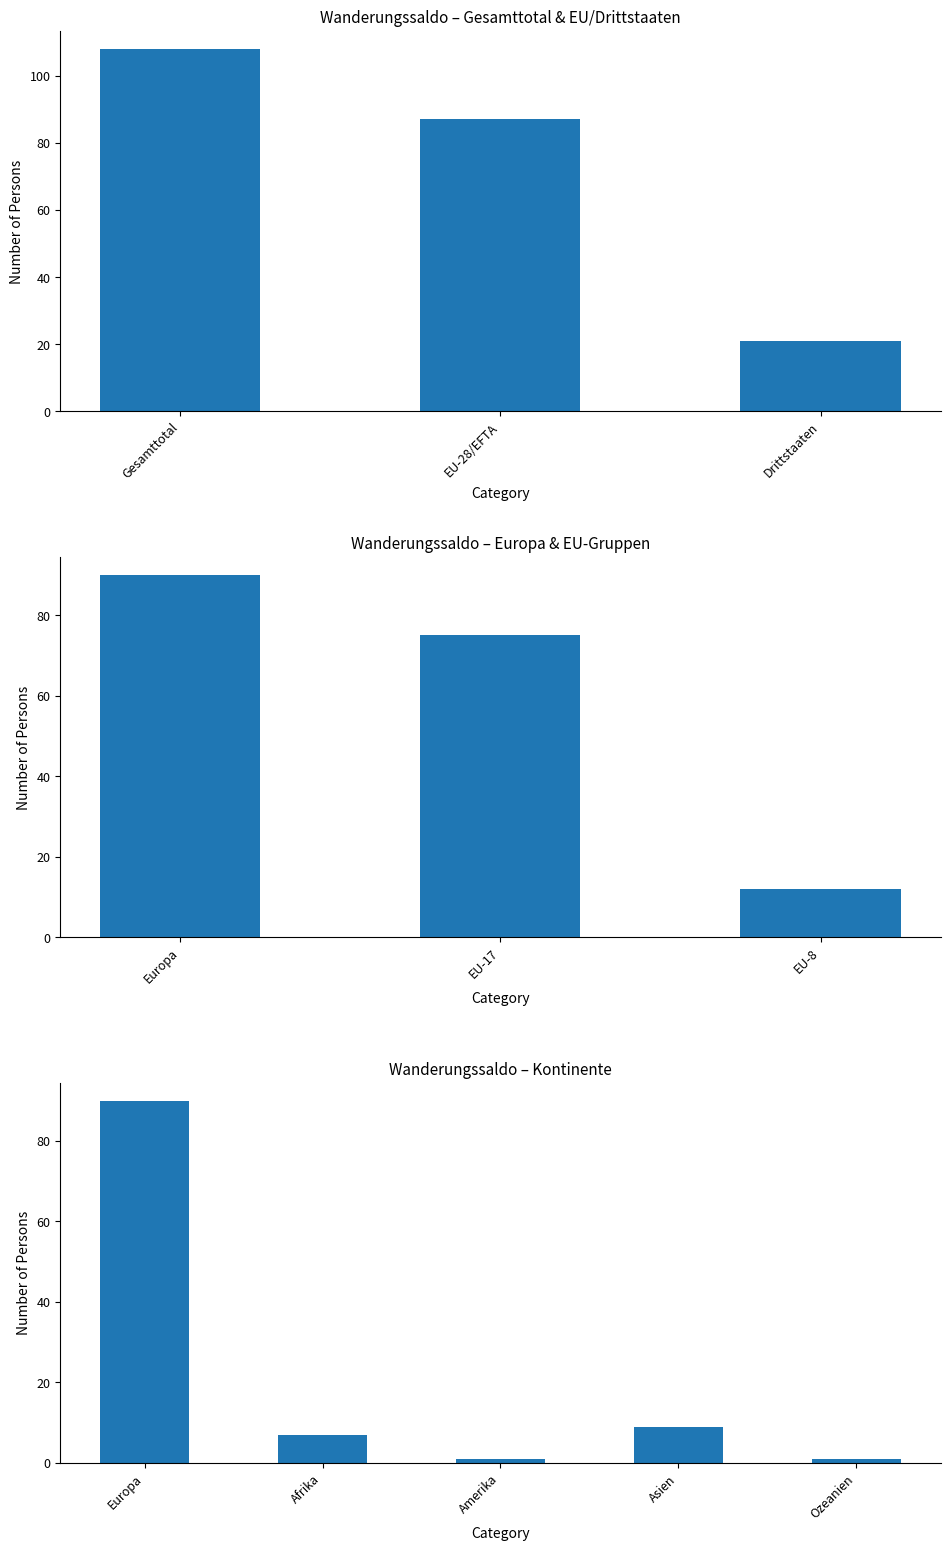

What is the minimum value shown in the chart?

1